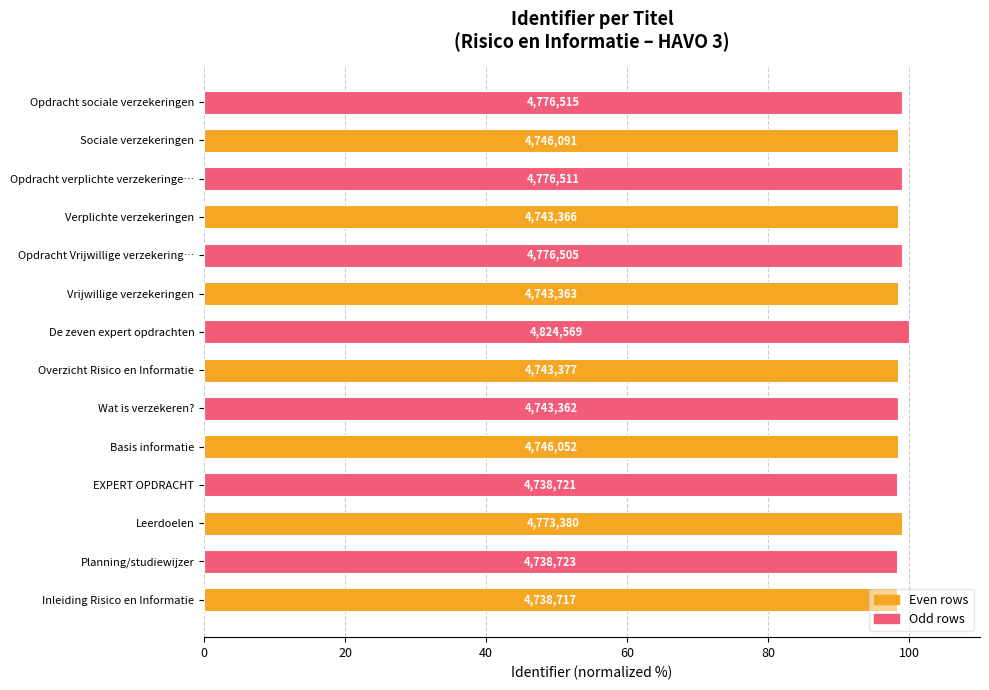

Where is the data nearest to the value 99?

Opdracht Vrijwillige verzekering…